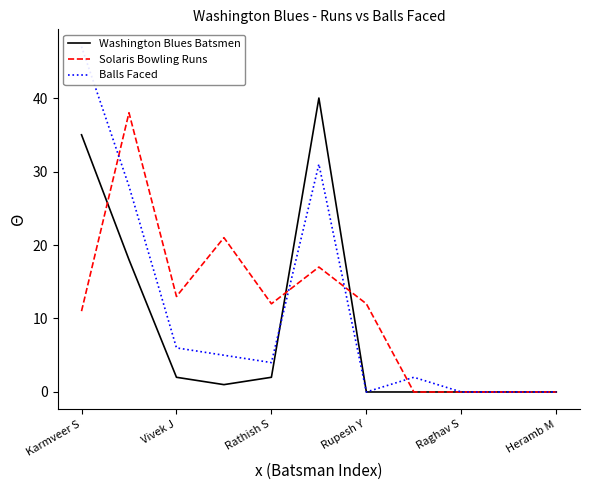

What is the highest value of the Solaris Bowling Runs series?

38